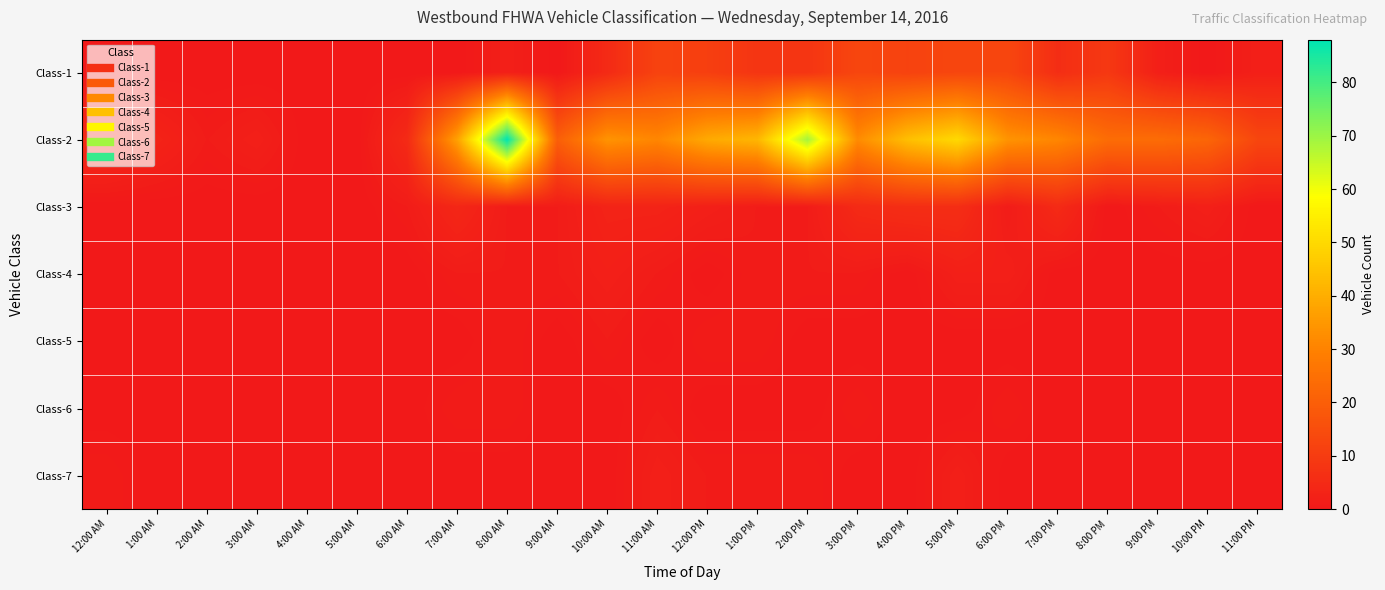

Rank the series at 8:00 PM from lowest to highest value.

Class-3, Class-4, Class-5, Class-6, Class-7, Class-1, Class-2